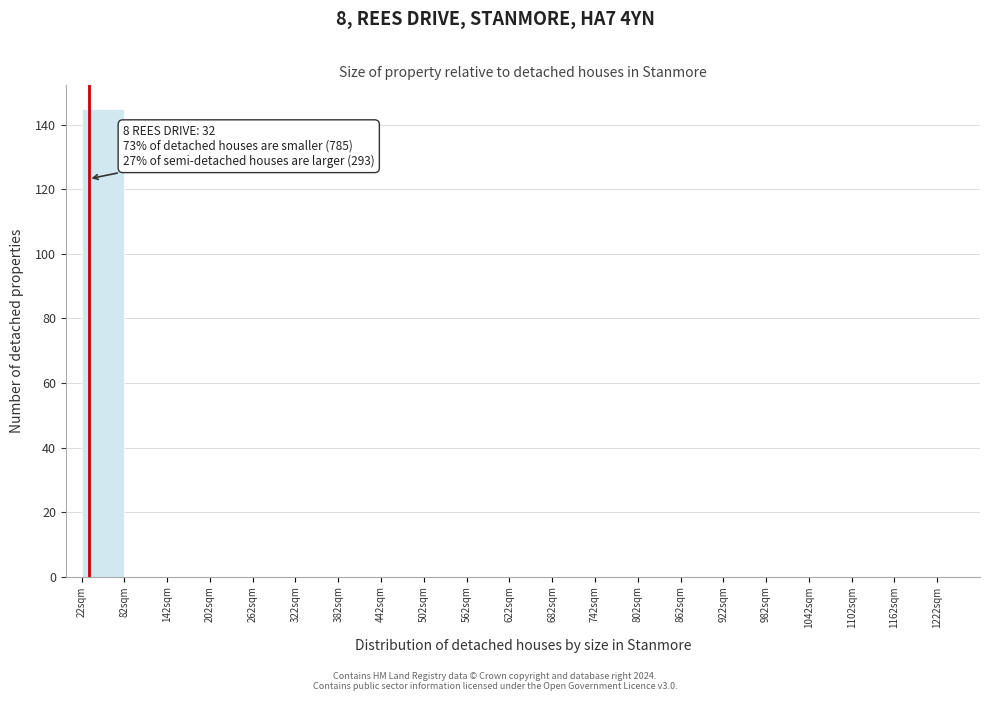

Which range on the x-axis has the tallest bar?

22 to 82